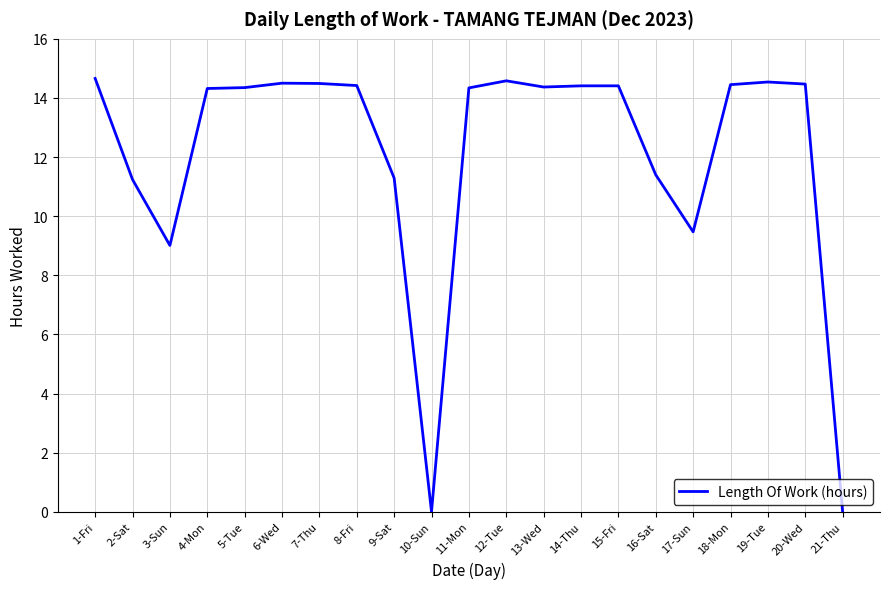

What is the sum of all values?

254.7